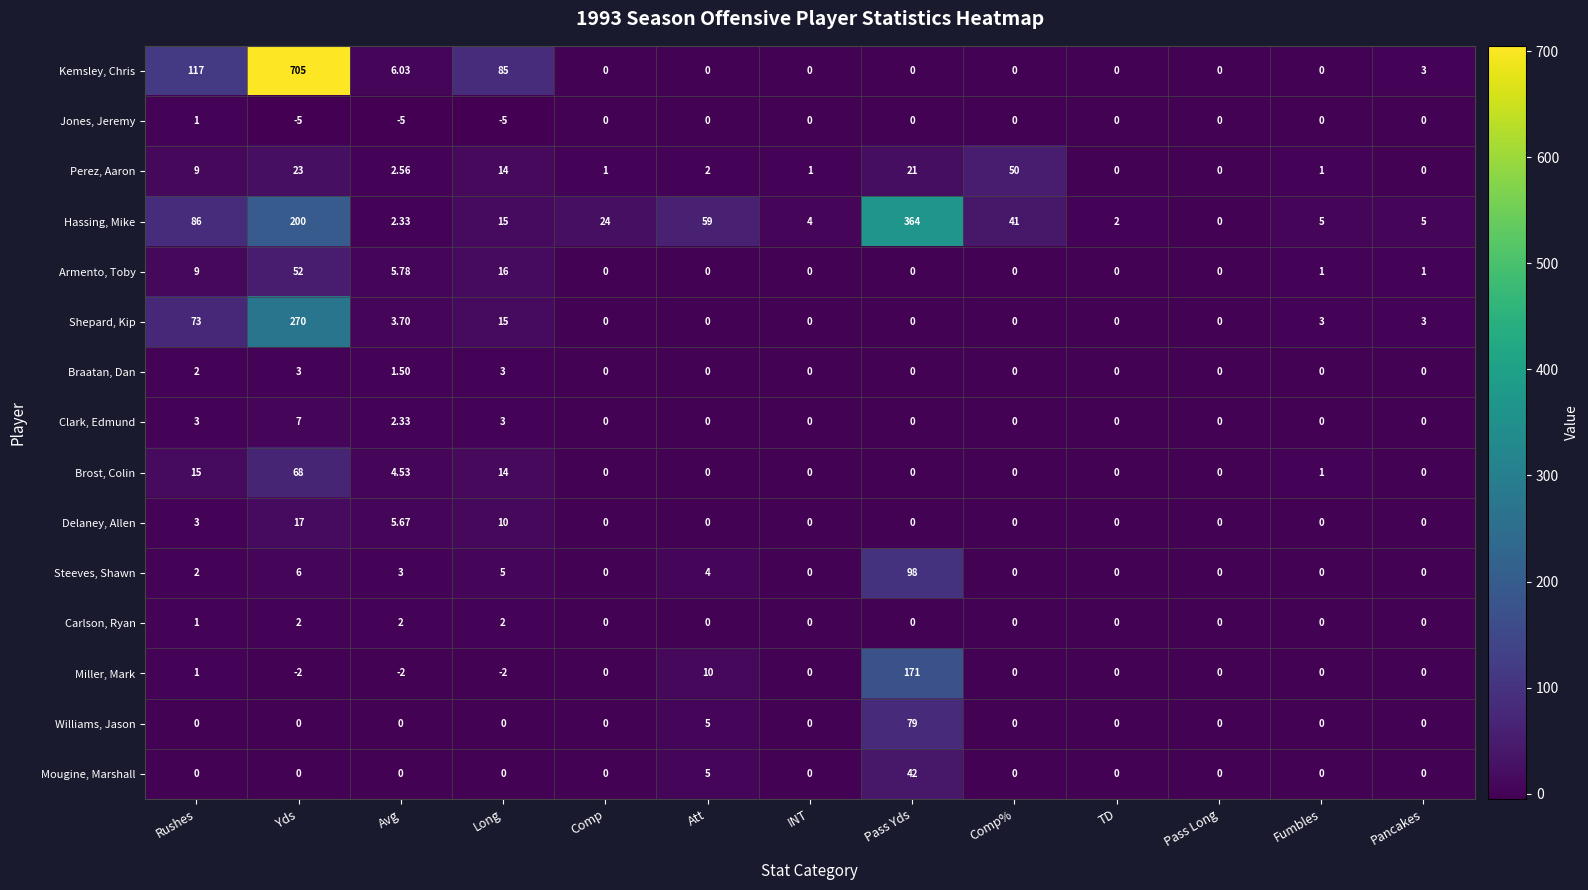

Where is Hassing, Mike nearest to the value 182?

Yds